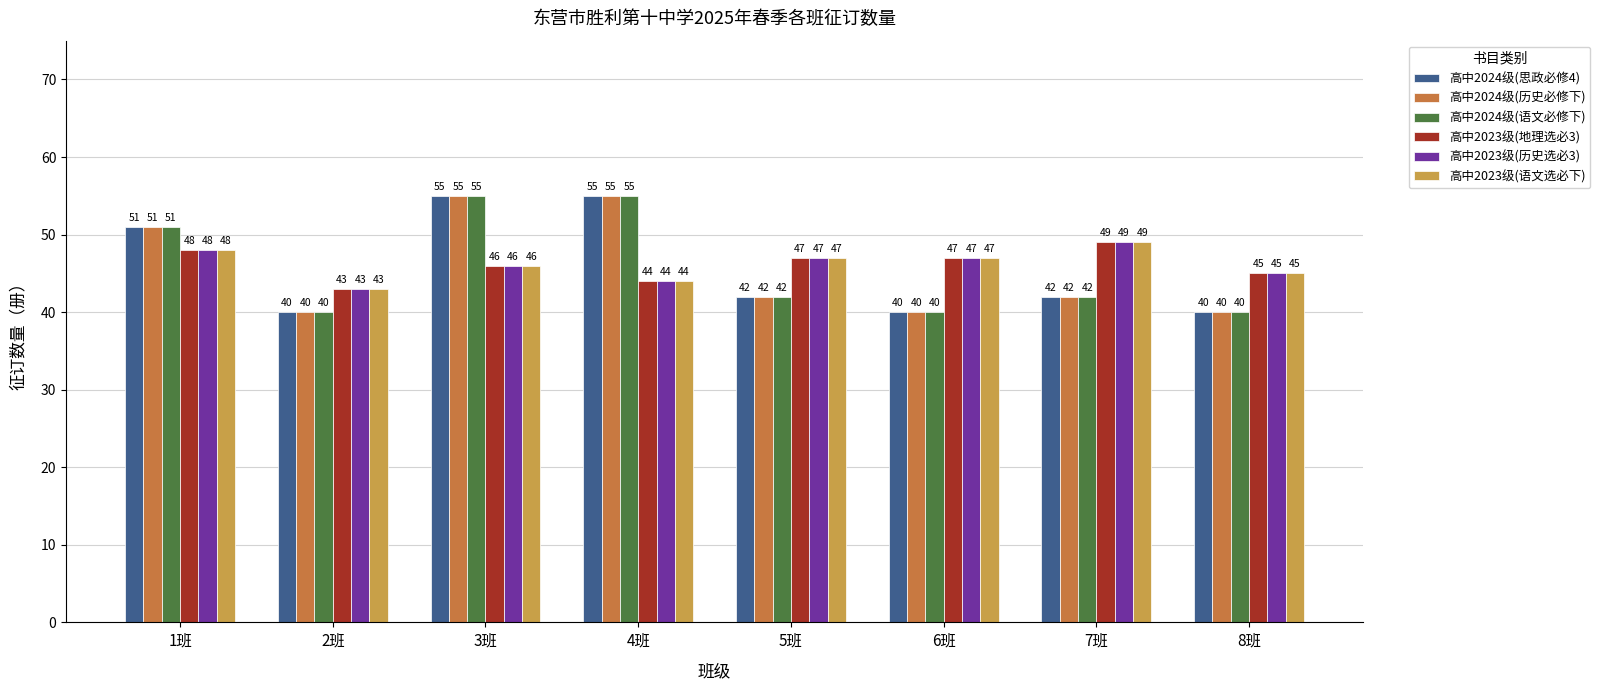

What are all the series names shown in the legend?

高中2024级(思政必修4), 高中2024级(历史必修下), 高中2024级(语文必修下), 高中2023级(地理选必3), 高中2023级(历史选必3), 高中2023级(语文选必下)